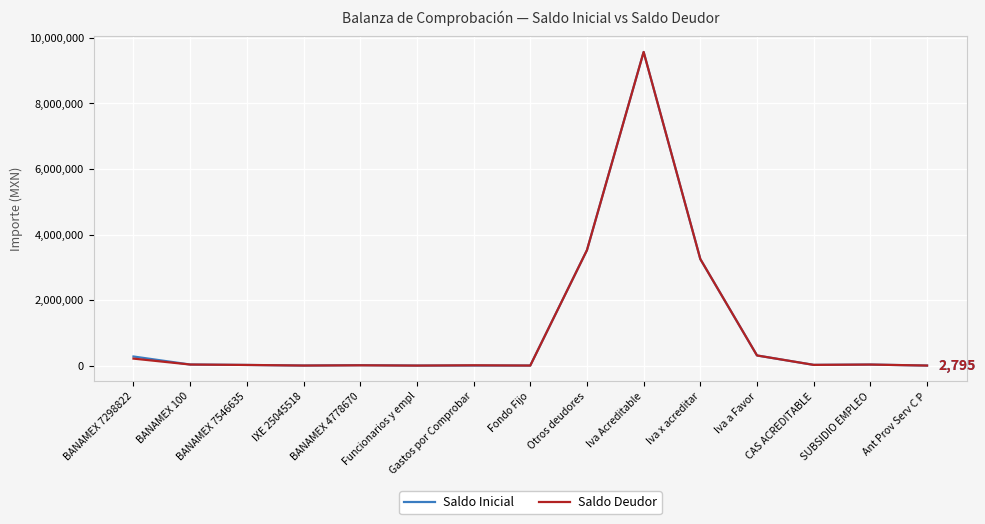

What is the total value across all series at Iva Acreditable?

19135636.6